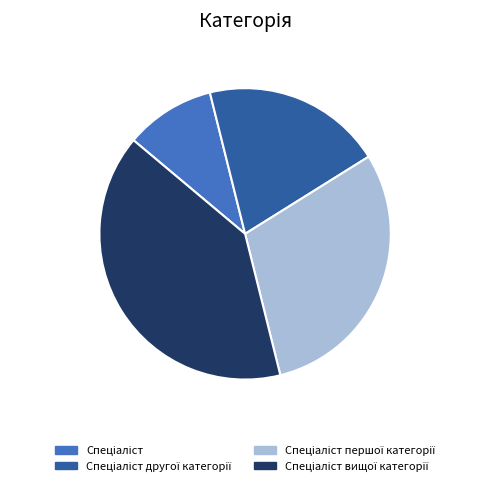

Does any single category account for the majority?

No